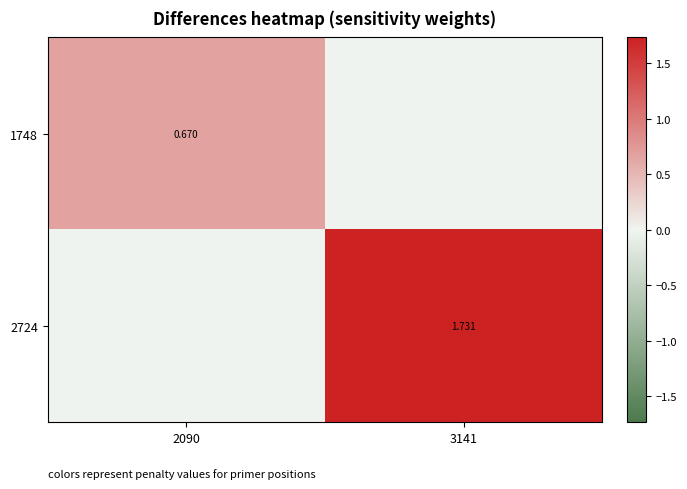

Which label corresponds to the largest value in the chart?

3141